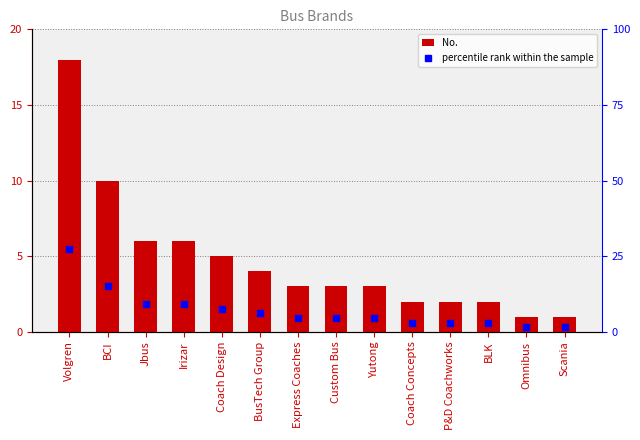

Reading left to right, extract all data points from this chart.

No.: Volgren=18.0	BCI=10.0	Jbus=6.0	Irizar=6.0	Coach Design=5.0	BusTech Group=4.0	Express Coaches=3.0	Custom Bus=3.0	Yutong=3.0	Coach Concepts=2.0	P&D Coachworks=2.0	BLK=2.0	Omnibus=1.0	Scania=1.0
percentile rank within the sample: Volgren=27.3	BCI=15.2	Jbus=9.1	Irizar=9.1	Coach Design=7.6	BusTech Group=6.1	Express Coaches=4.5	Custom Bus=4.5	Yutong=4.5	Coach Concepts=3.0	P&D Coachworks=3.0	BLK=3.0	Omnibus=1.5	Scania=1.5